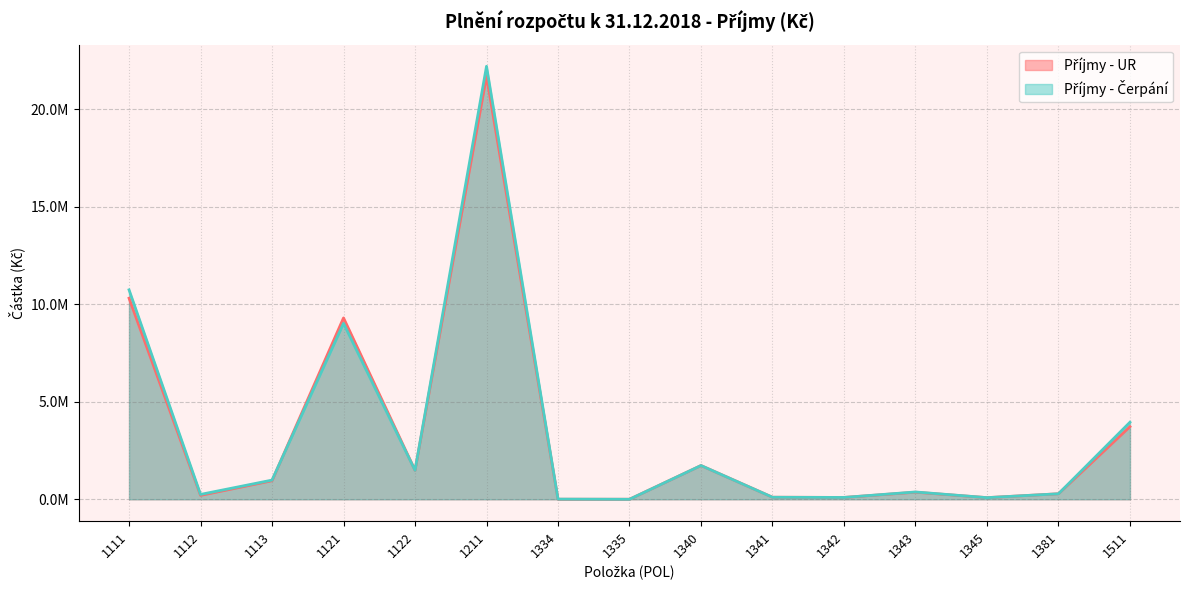

Count the number of data series in this chart.

2